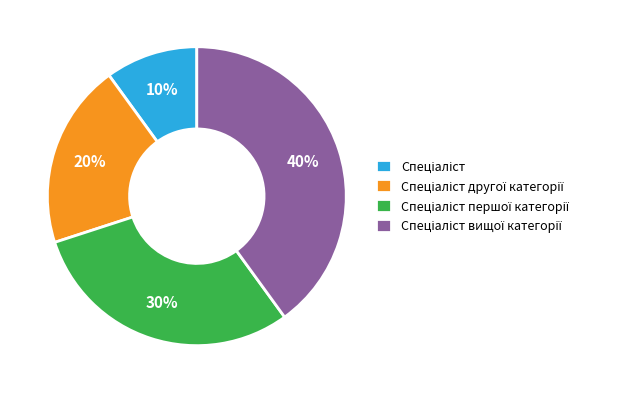

How many segments does this pie chart have?

4